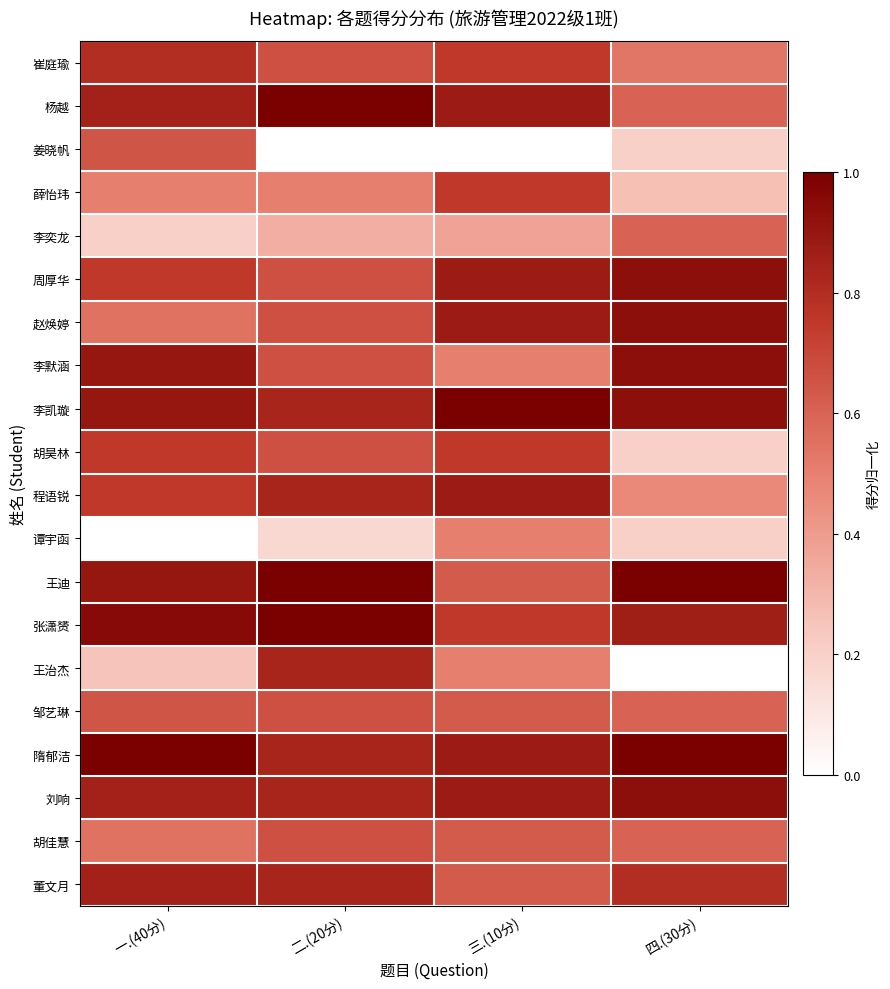

Which has a higher value, 二.(20分) or 三.(10分)?

三.(10分)